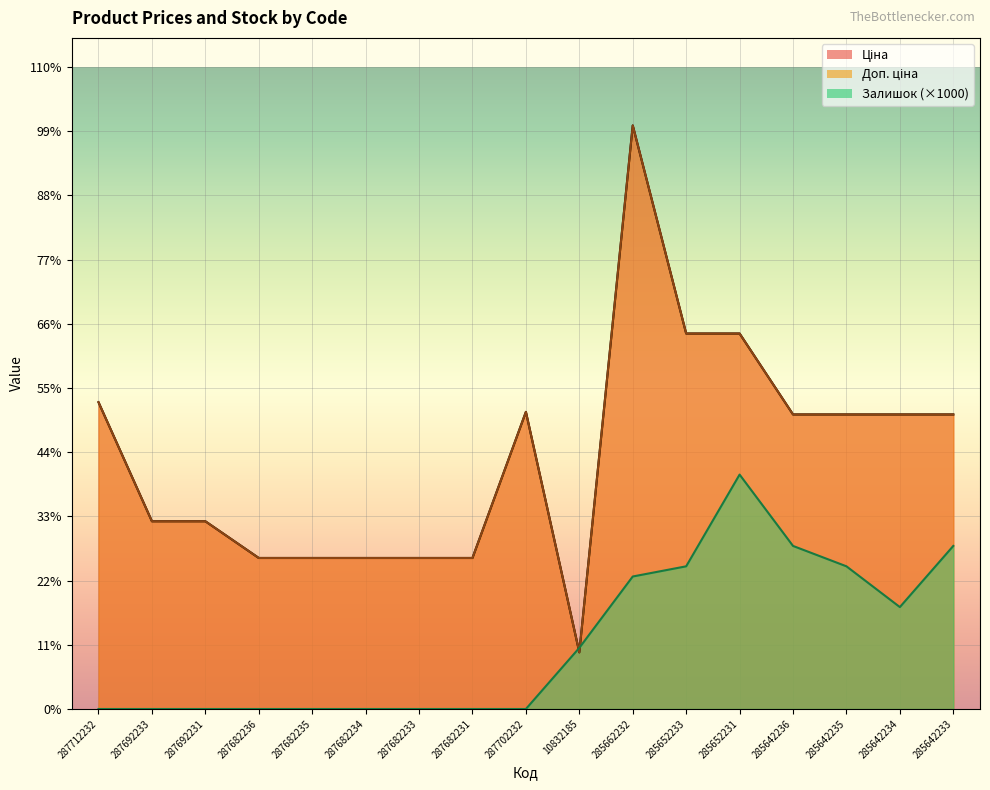

Reading right to left, what are all the values shown in this chart?

Ціна: 28901.7	28901.7	28901.7	28901.7	36841.8	36841.8	57258.0	5560.3	29152.3	14817.6	14817.6	14817.6	14817.6	14817.6	18420.9	18420.9	30102.8
Доп. ціна: 28901.7	28901.7	28901.7	28901.7	36841.8	36841.8	57258.0	5560.3	29152.3	14817.6	14817.6	14817.6	14817.6	14817.6	18420.9	18420.9	30102.8
Залишок: 16000.0	10000.0	14000.0	16000.0	23000.0	14000.0	13000.0	6000.0	0.0	0.0	0.0	0.0	0.0	0.0	0.0	0.0	0.0